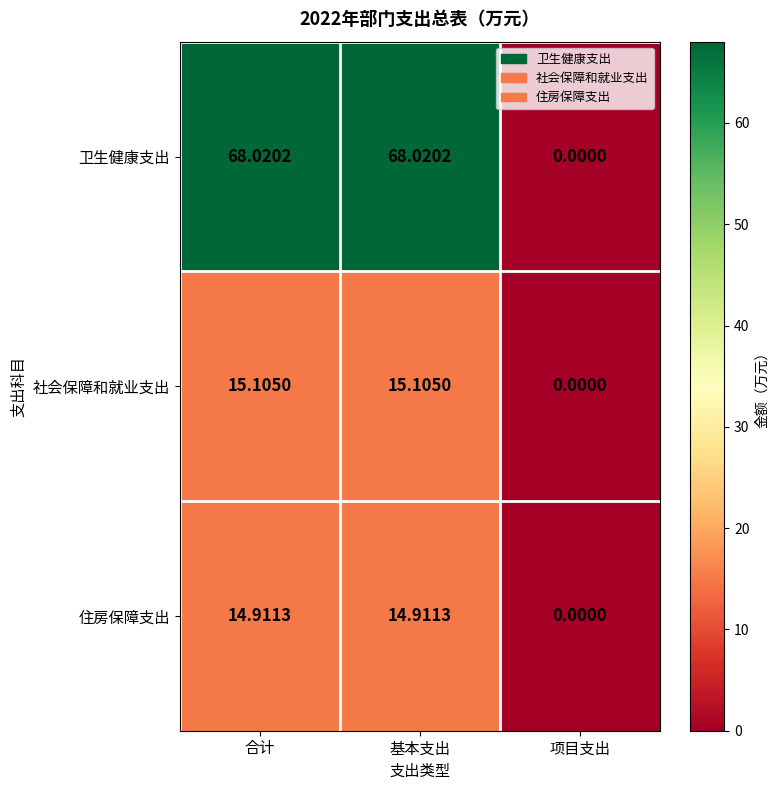

Which series changed the most between 基本支出 and 项目支出?

卫生健康支出